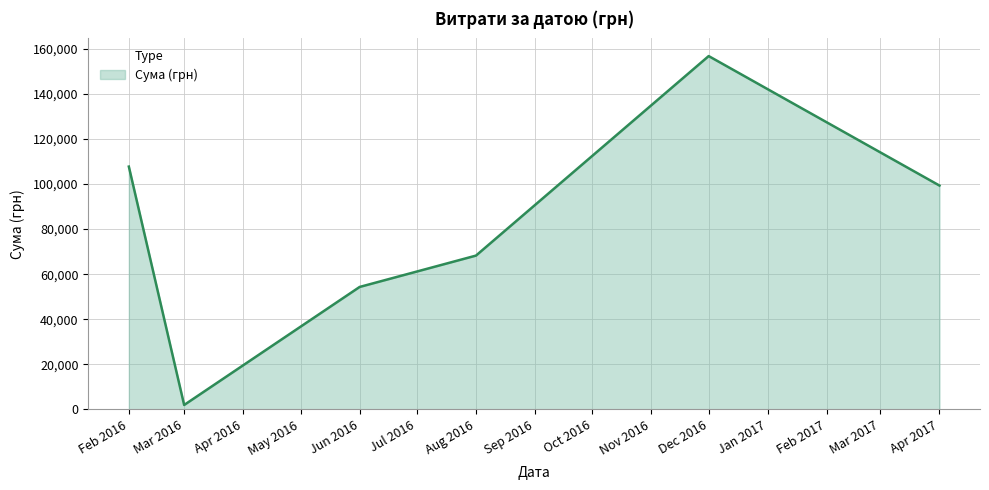

Which label corresponds to the largest value in the chart?

Dec 2016